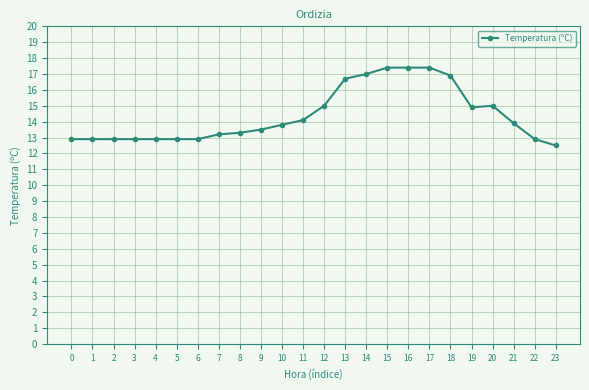

What is the ratio of the value at 21 to the value at 18?

0.8